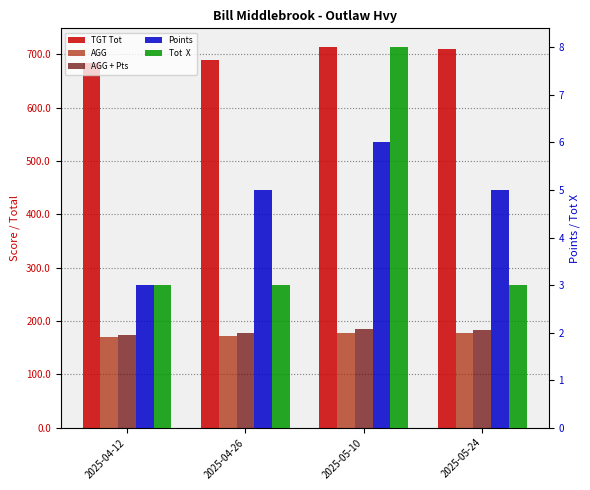

Reading left to right, extract all data points from this chart.

TGT Tot: 683.0	690.0	713.0	710.0
AGG: 170.8	172.5	178.3	177.5
AGG + Pts: 173.8	177.5	184.3	182.5
Points: 3.0	5.0	6.0	5.0
Tot  X: 3.0	3.0	8.0	3.0